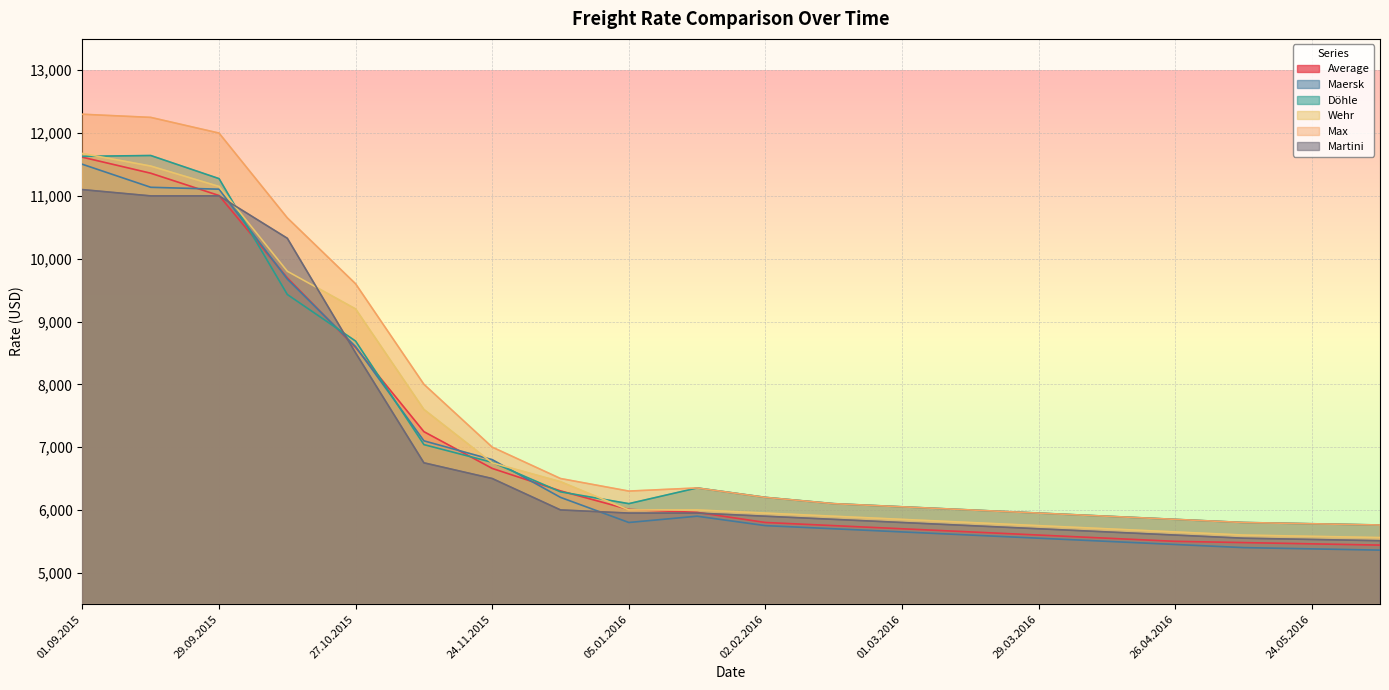

How many values in the Döhle series are below 6200?

10